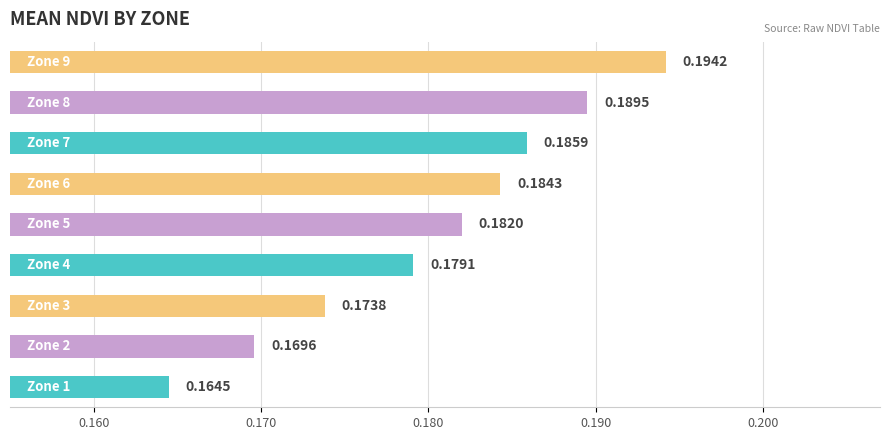

Count the values in the range 0 to 1.

9